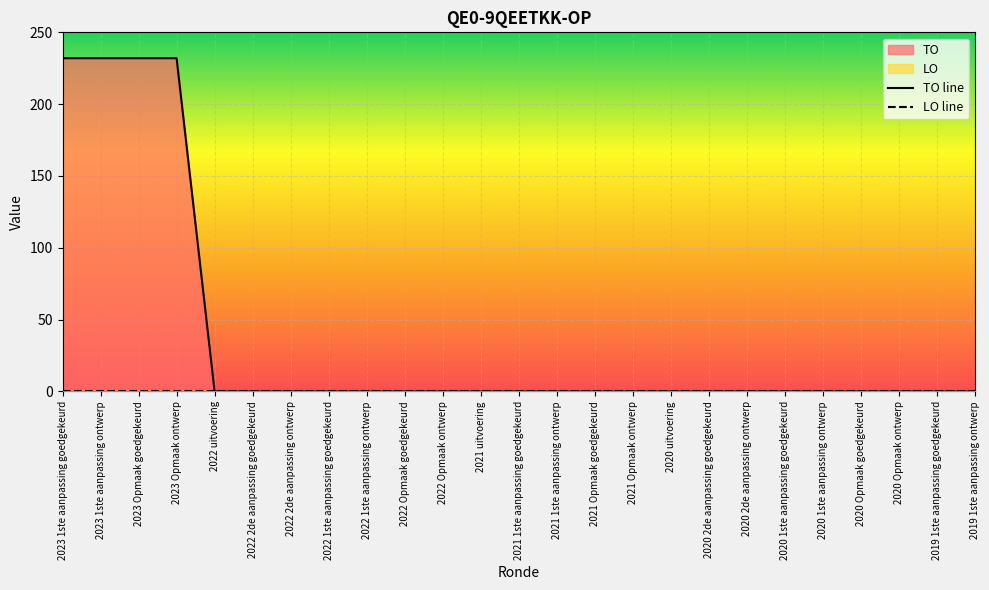

What is the approximate value of TO line at 2023 Opmaak goedgekeurd, to the nearest 50?

250